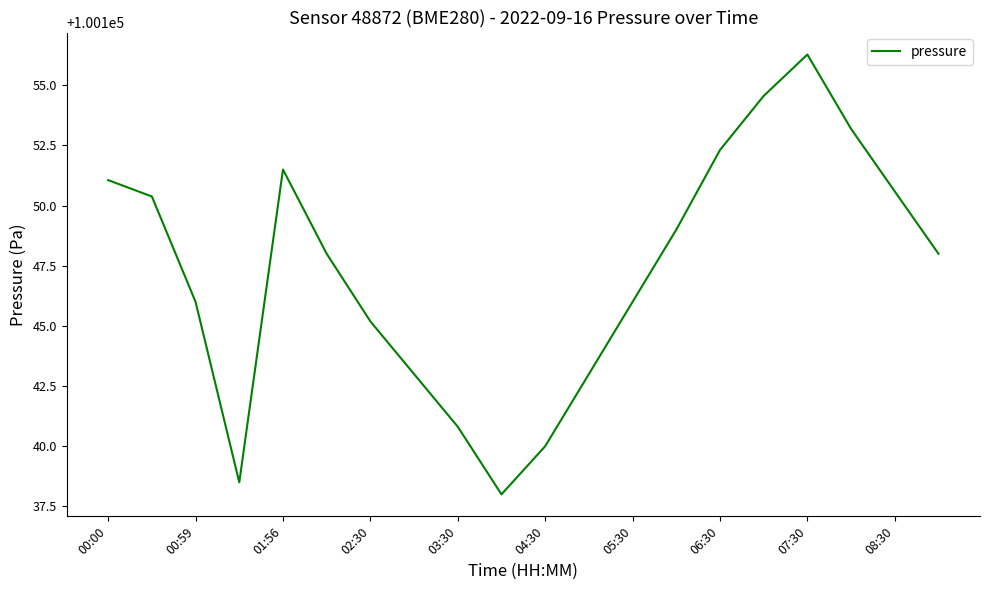

What is the maximum value shown in the chart?

100156.3